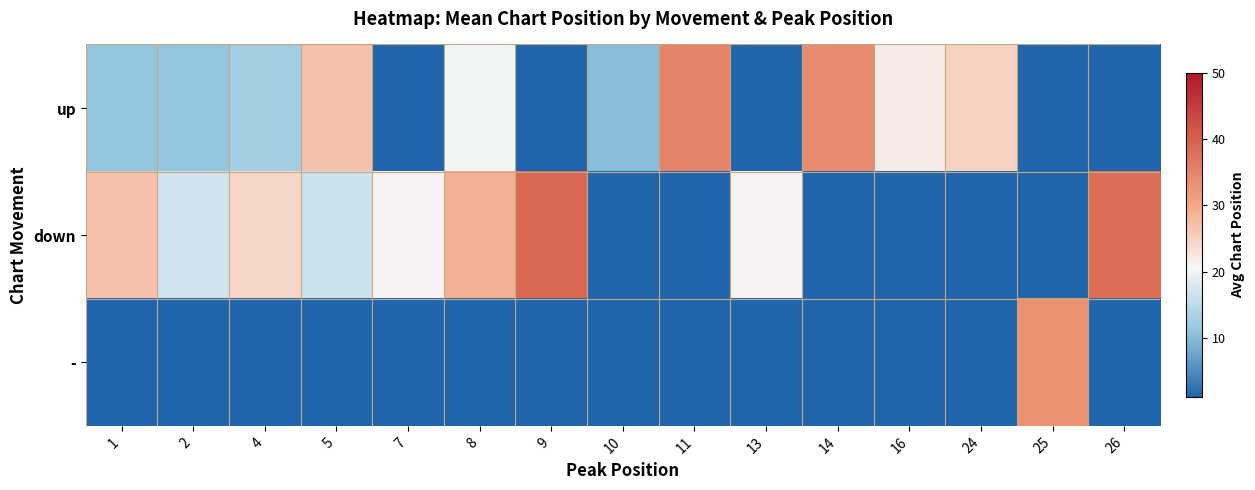

List the series in order of their peak value, highest first.

row_1, row_0, row_2